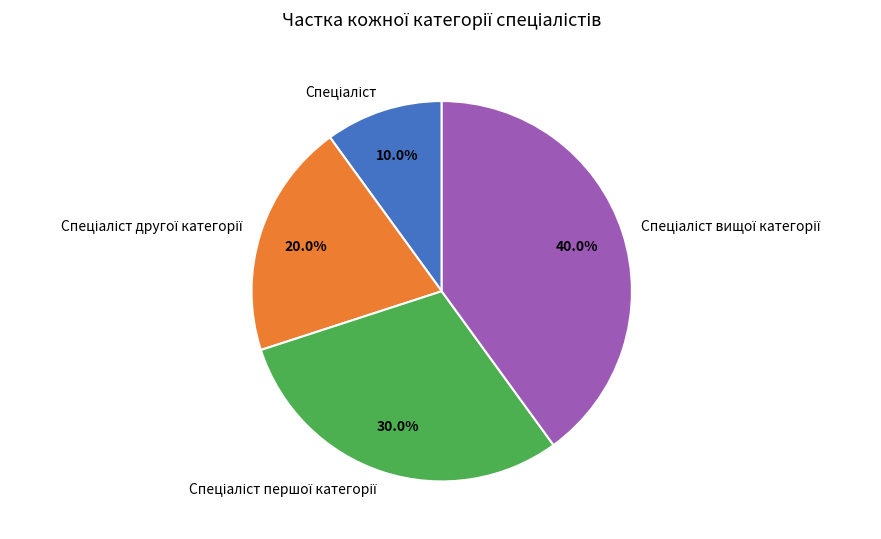

Is there a majority slice in this chart?

No